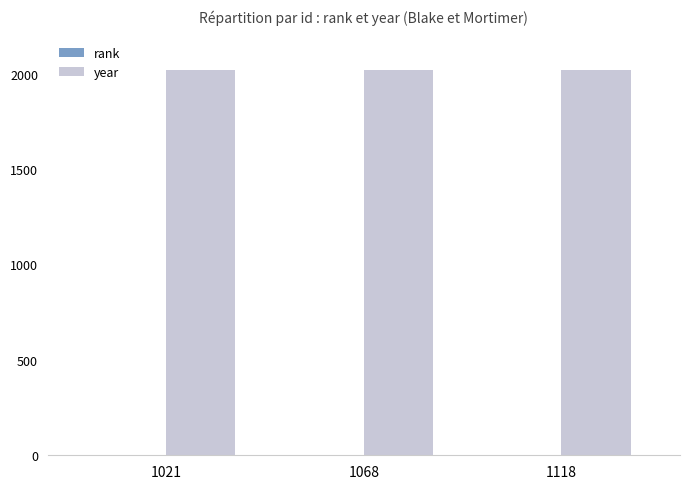

How many year values are between 2018 and 2021?

3